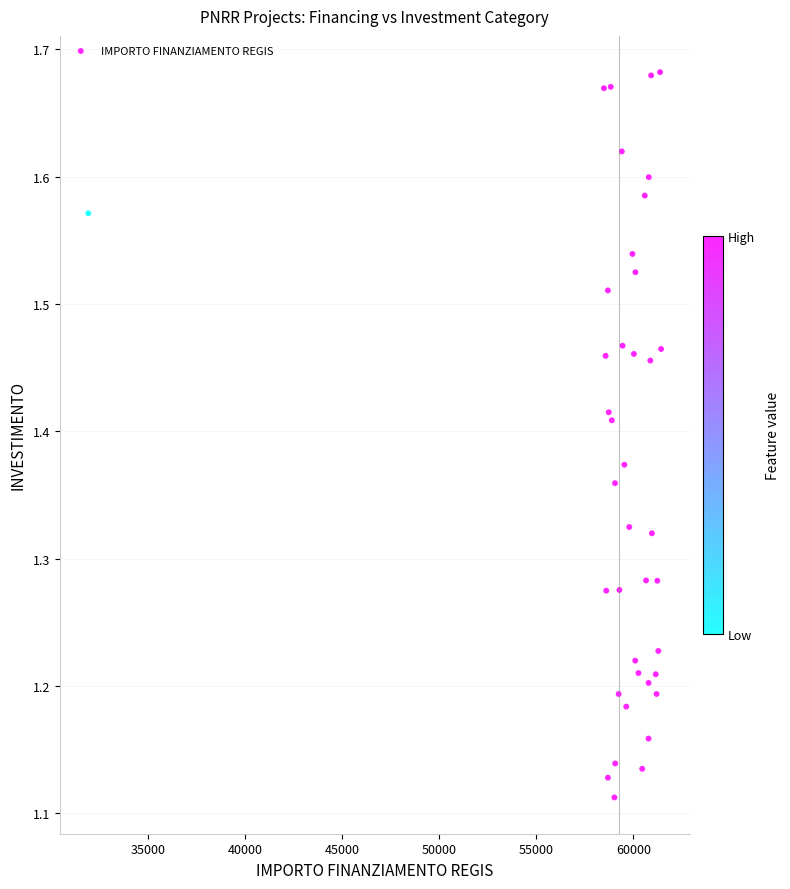

What is the range of Y values (max minus min)?

0.6